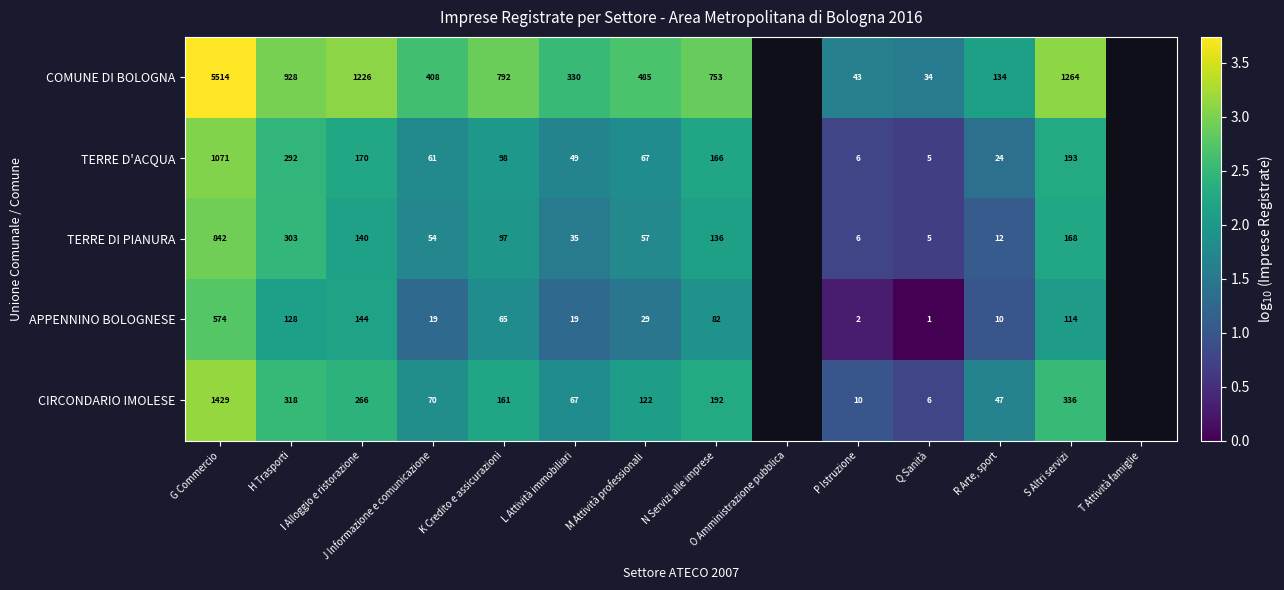

What is the total value across all series at N Servizi alle imprese?

11.4